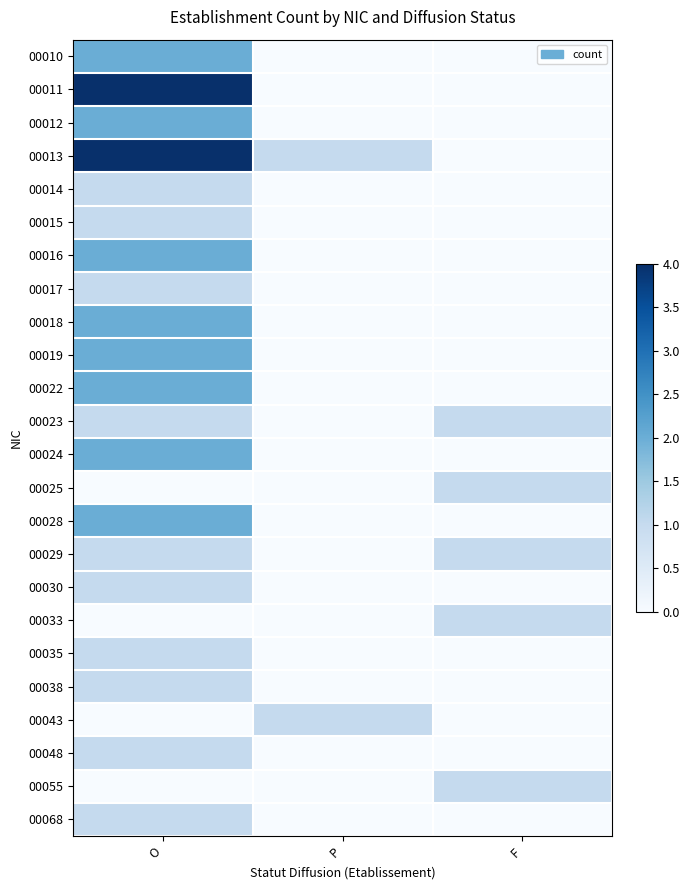

What is the difference between the highest and lowest values at F?

1